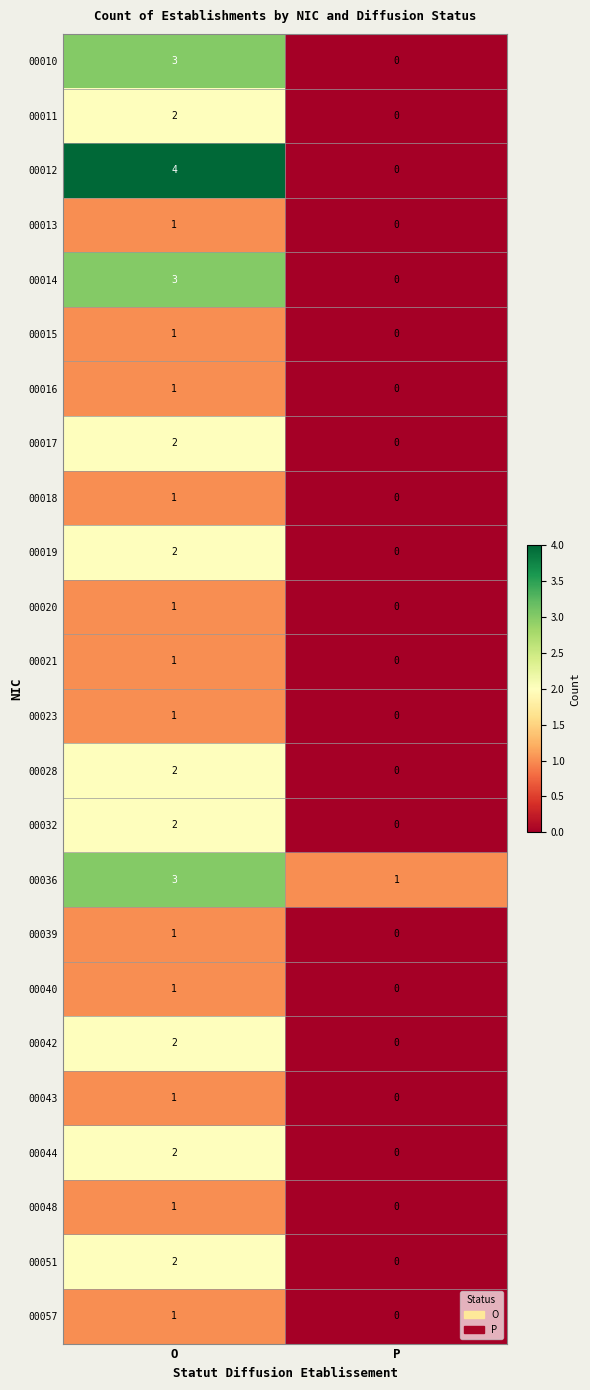

Which category has the highest value across all series?

O